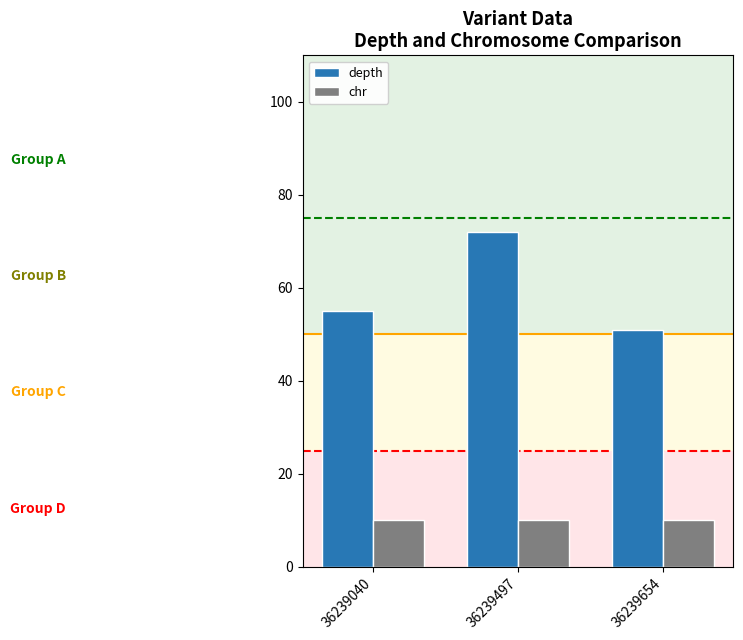

What is the greatest value displayed?

72